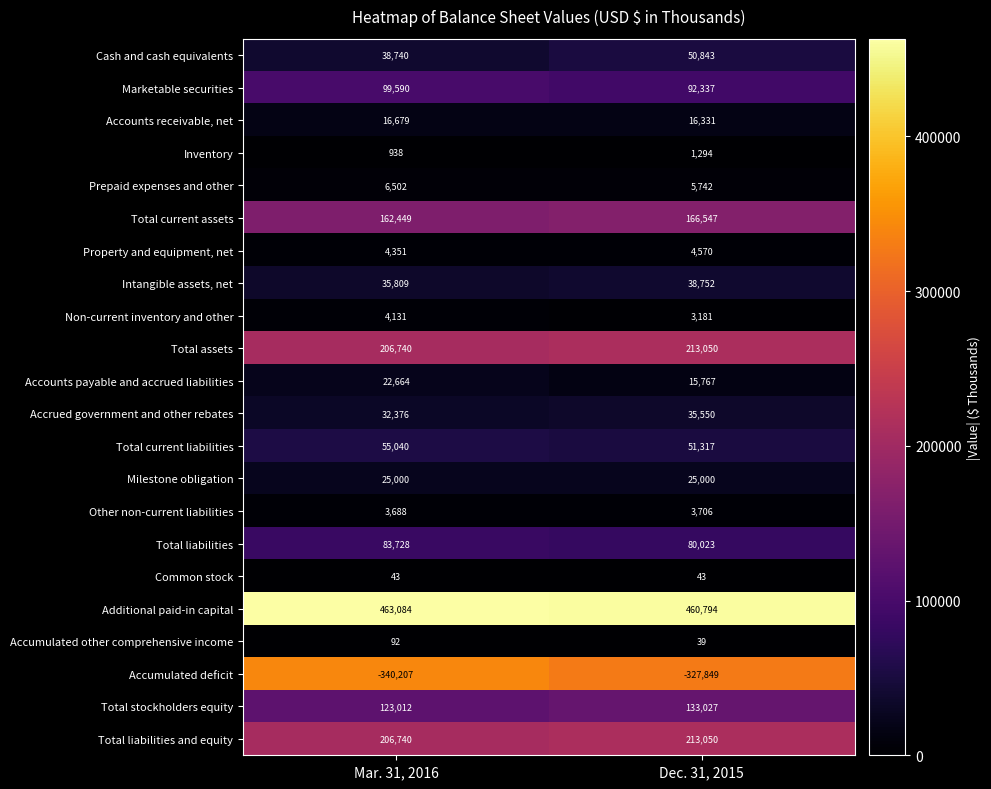

Between Mar. 31, 2016 and Dec. 31, 2015, which series saw the biggest shift?

Accumulated deficit